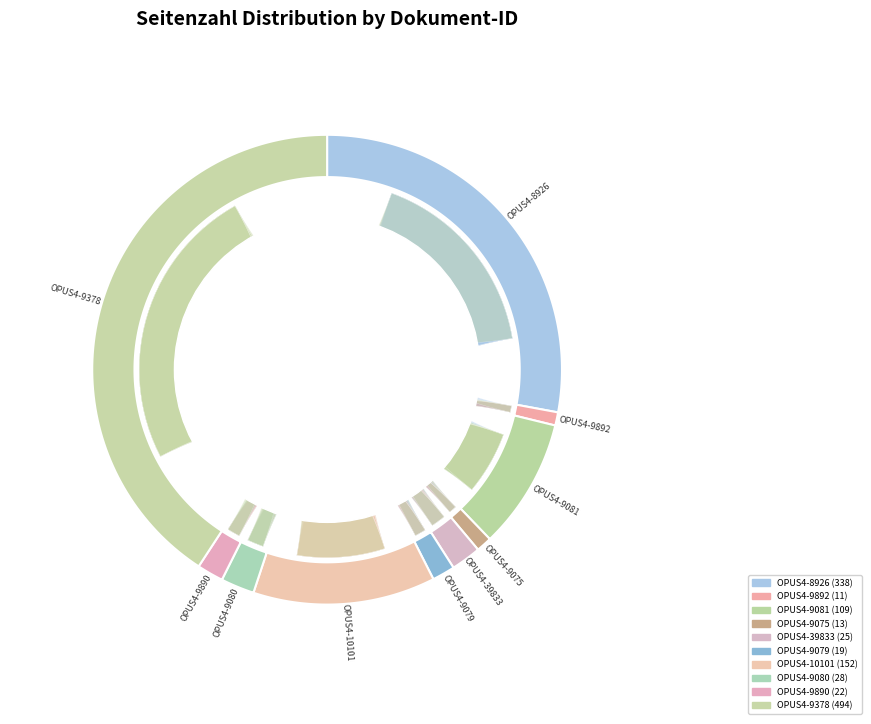

What is the change in value from OPUS4-9080 to OPUS4-9378?

+466